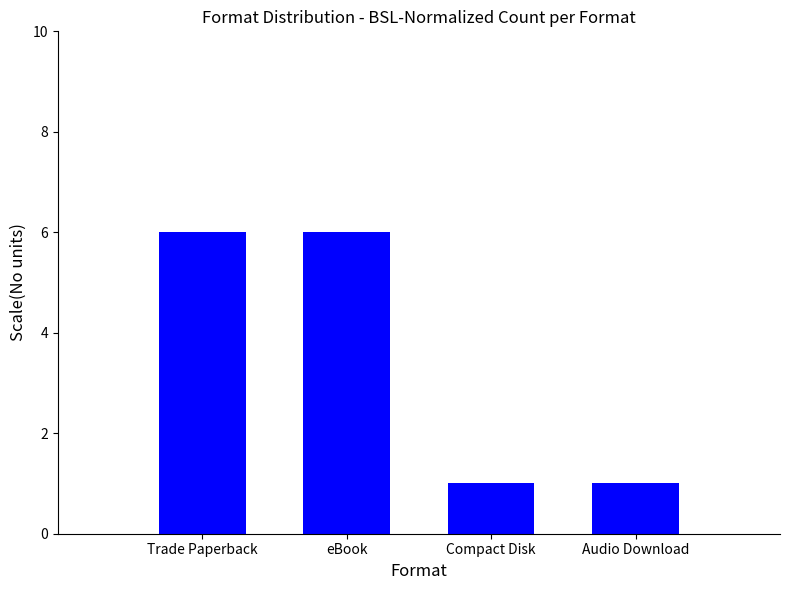

True or false: the data shows 0 at Audio Download.

False